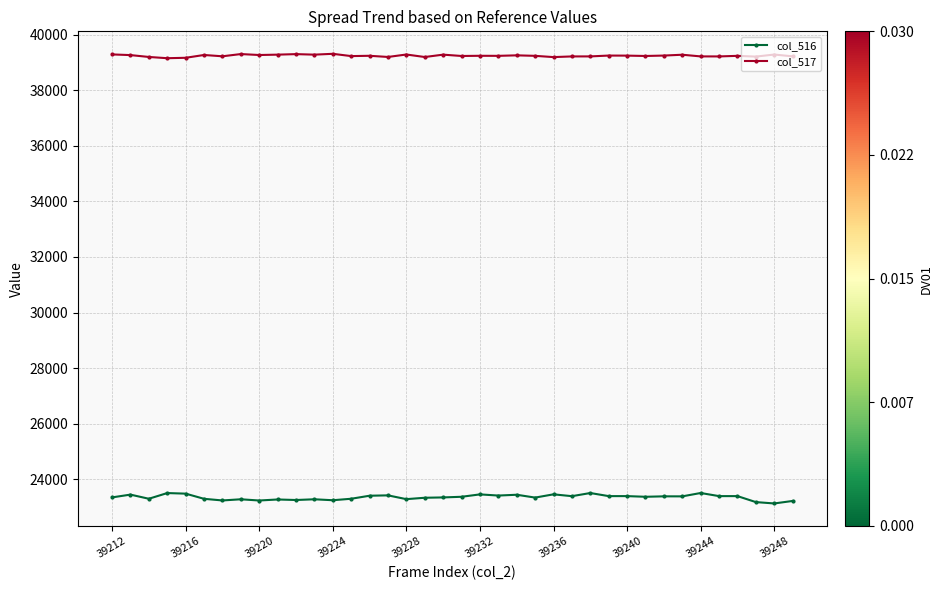

True or false: col_517 and col_516 intersect in this chart.

False